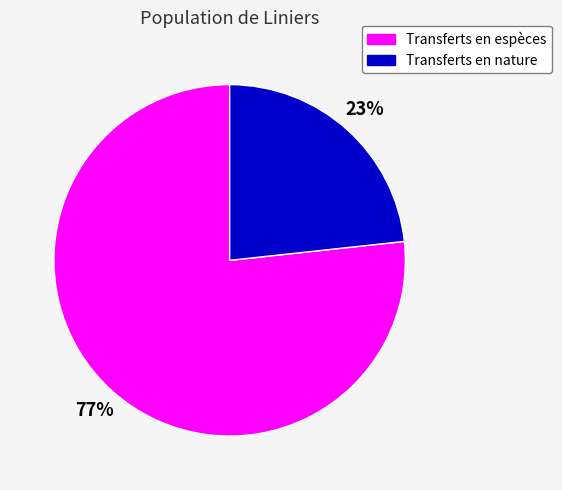

What percentage is the Transferts en espèces slice, to the nearest percent?

77%